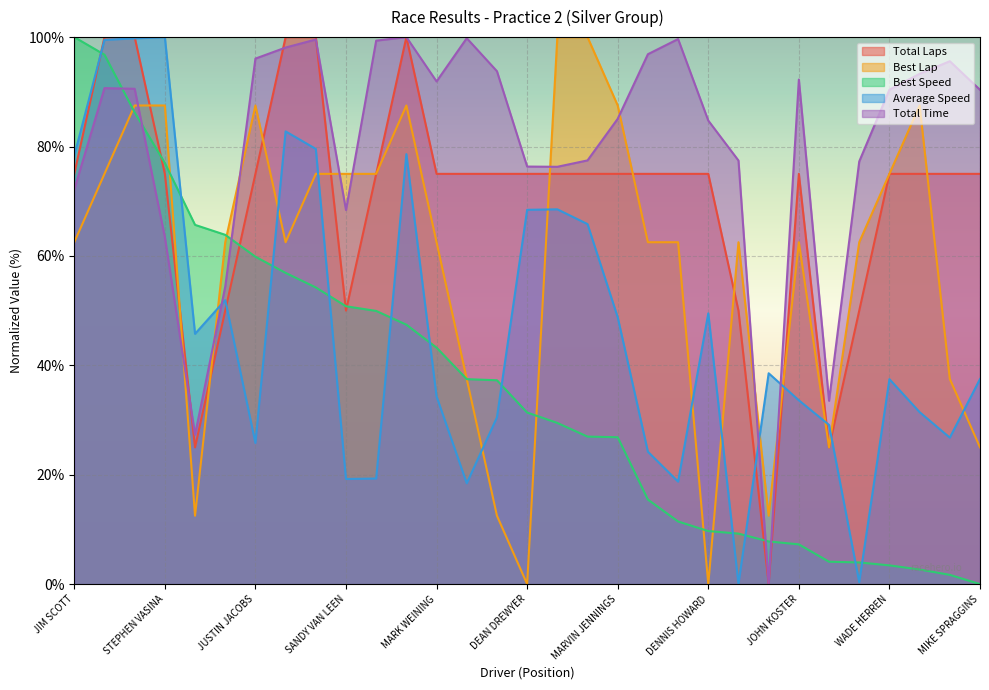

List the labels in order of Average Speed value, largest first.

STEPHEN VASINA, ROBERT SAVILLE, JARRAD JACOBS, RON MARMOL, DAVID DEAN, GREGG WILSON, JIM SCOTT, CLAUDE REED, DEAN DREWYER, RUSSELL BONG, DONALD JACOBS, DENNIS HOWARD, MARVIN JENNINGS, ROB GORDON, J0SEPH HOOVER, MIKE SPRAGGINS, WADE HERREN, MARK WEINING, JOHN KOSTER, YAMA JEWAYNI, JOHN PERRY, SCOTT KRUEGER, PAUL BEHOFIST, JUSTIN JACOBS, BOB ENGLING, MICHAEL BALLO, SANDY VAN LEEN, DAVID COLEMAN, JEFFREY NEIBLUM, WAYNE CAPWELL, JOHN WESTRA